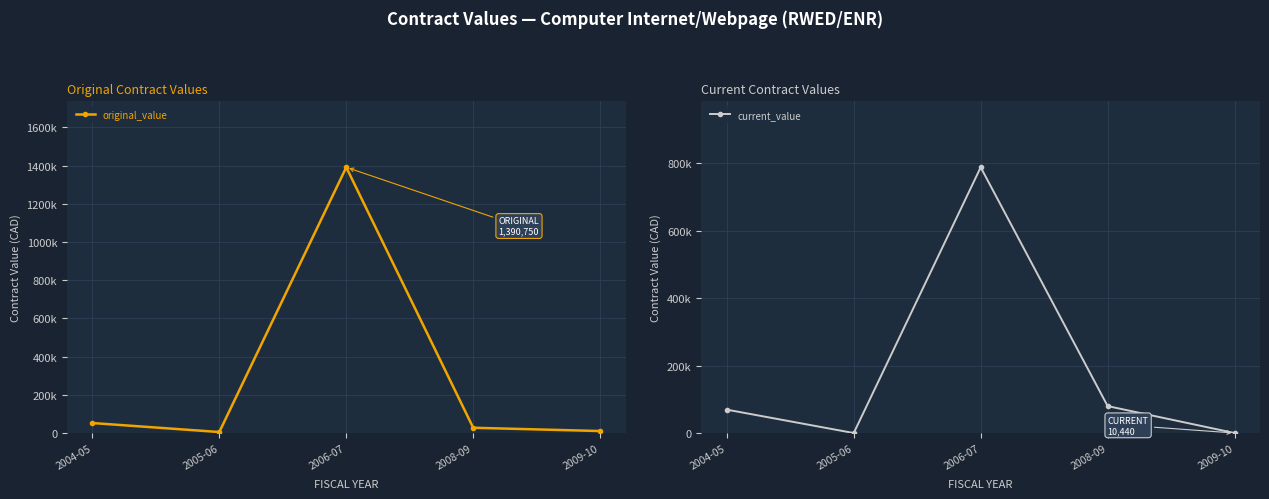

What is the sum of all original_value values?

1486372.2